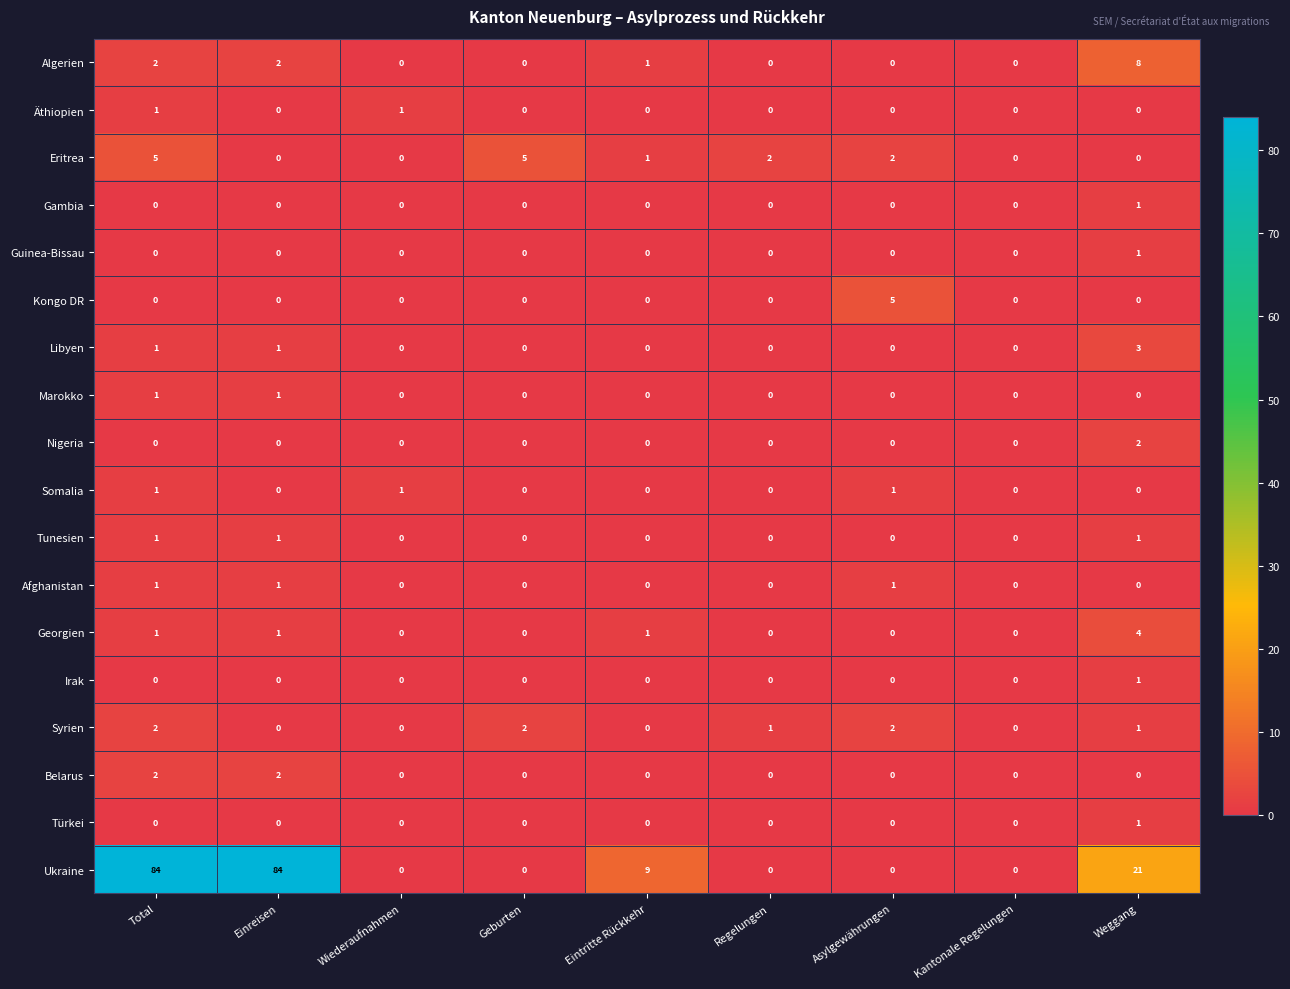

At how many categories does at least one series exceed 12?

3